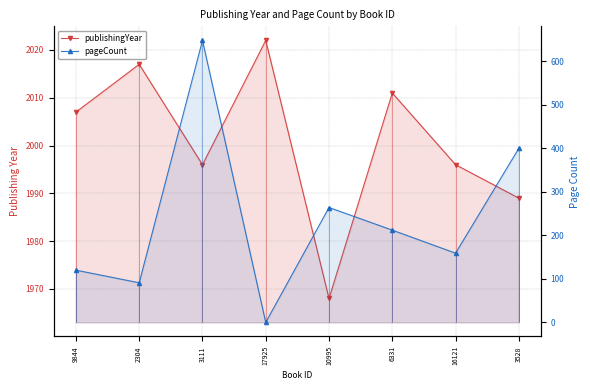

At how many categories does at least one series exceed 2008?

3